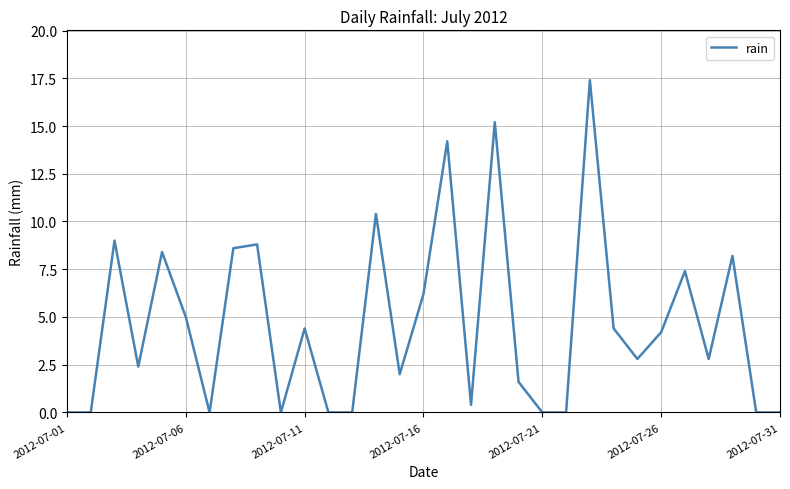

How many lines are shown in the chart?

1